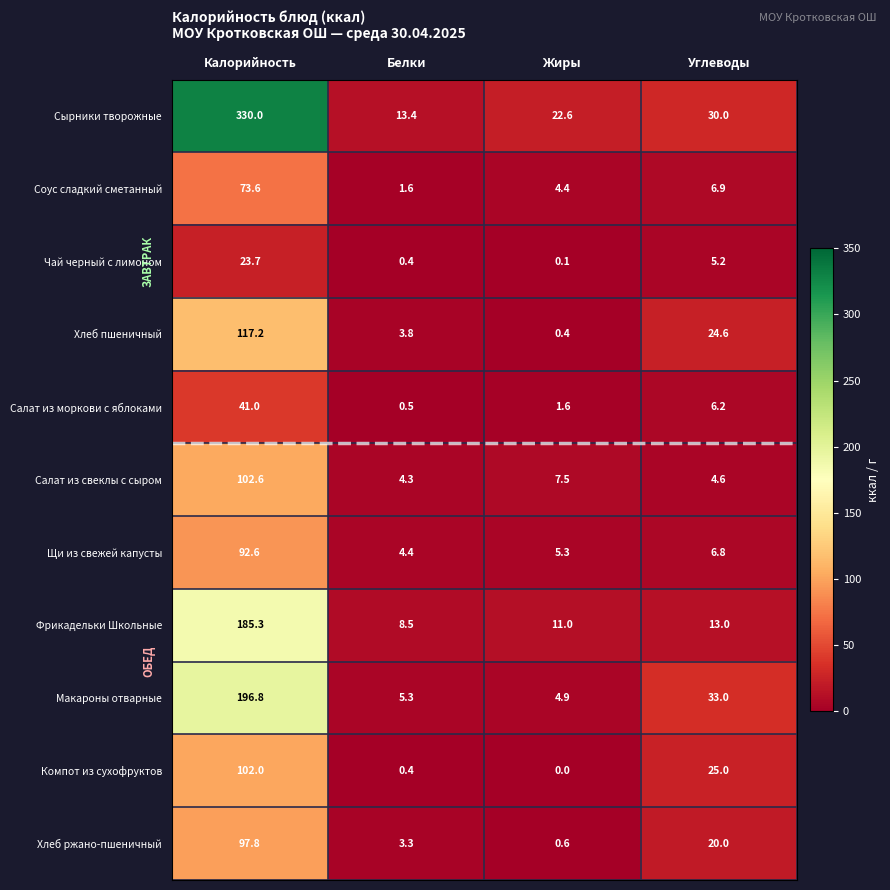

The value of Хлеб ржано-пшеничный at Белки is 0.7. True or false?

False